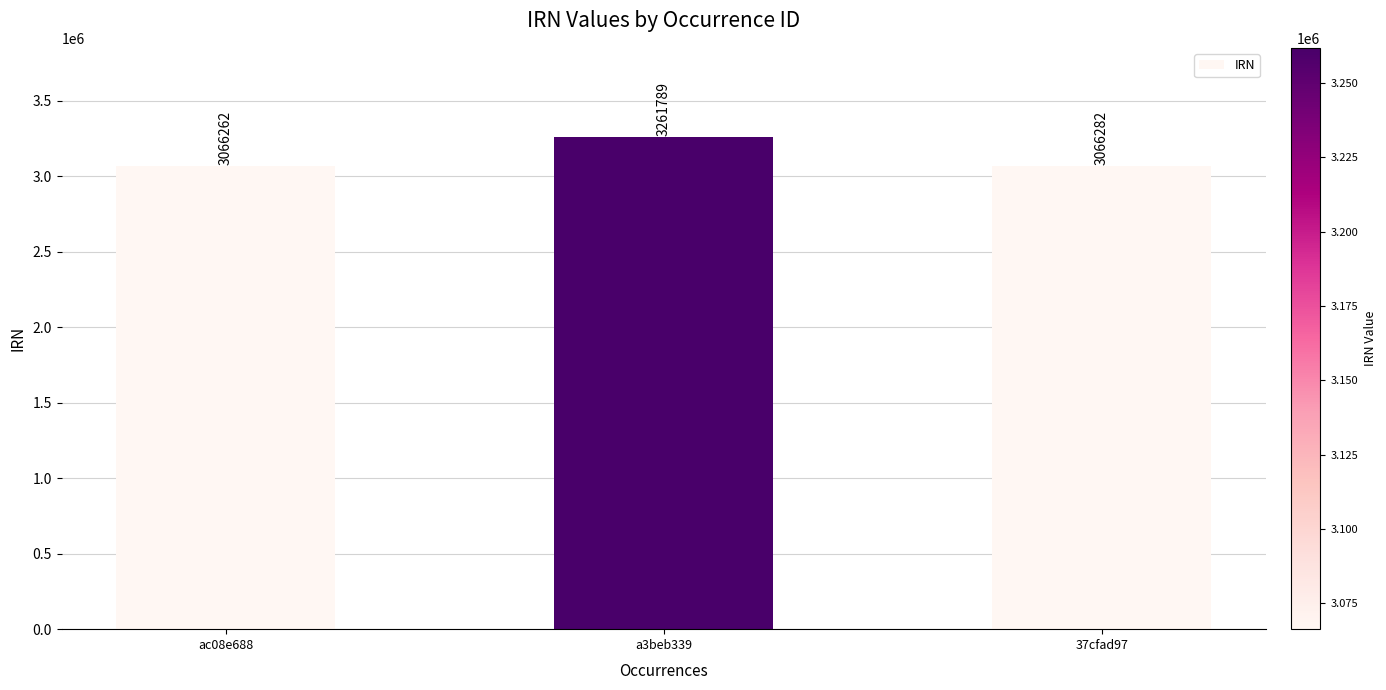

What is the minimum value shown in the chart?

3066262